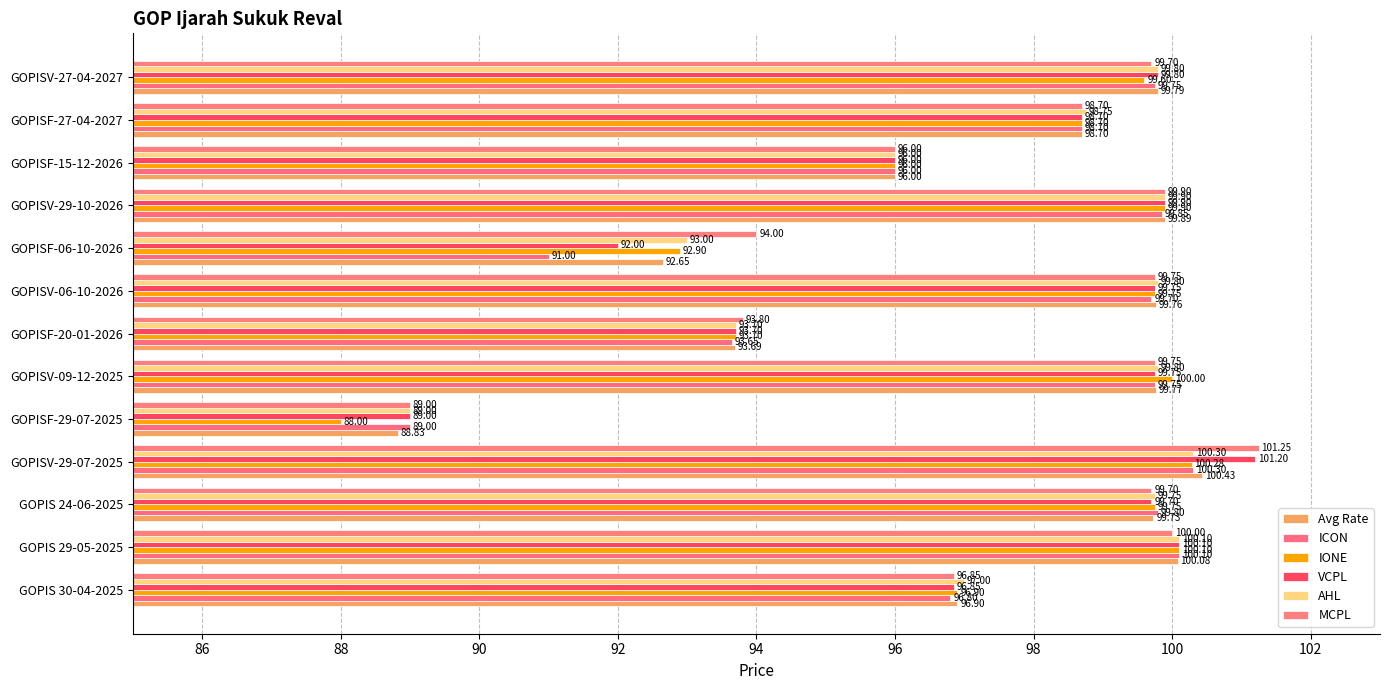

At how many categories does at least one series exceed 88?

13